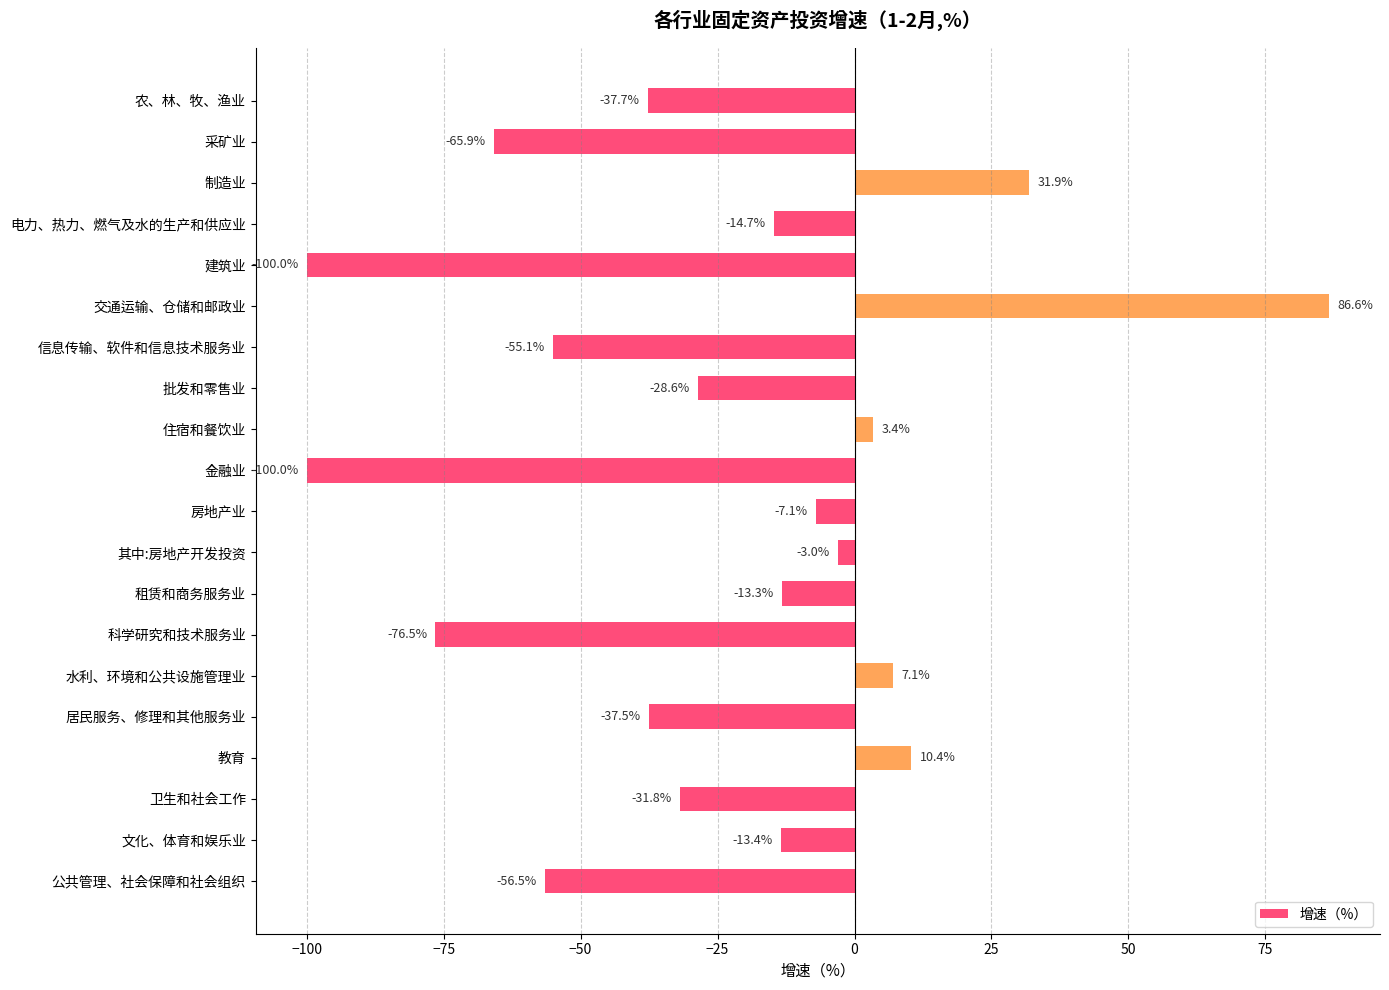

Between 住宿和餐饮业 and 金融业, which is larger?

住宿和餐饮业